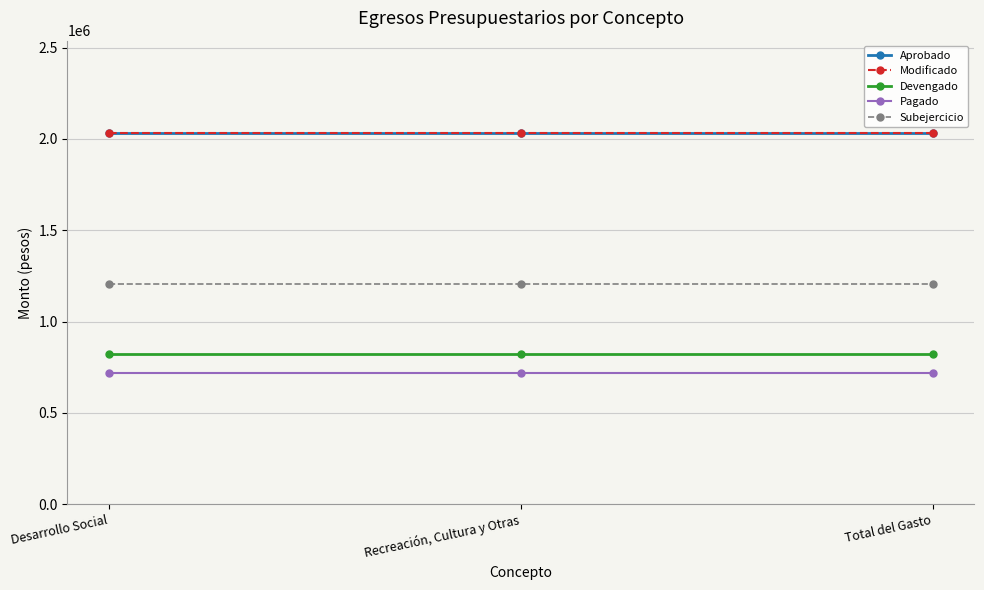

Which label corresponds to the largest value in the chart?

Desarrollo Social